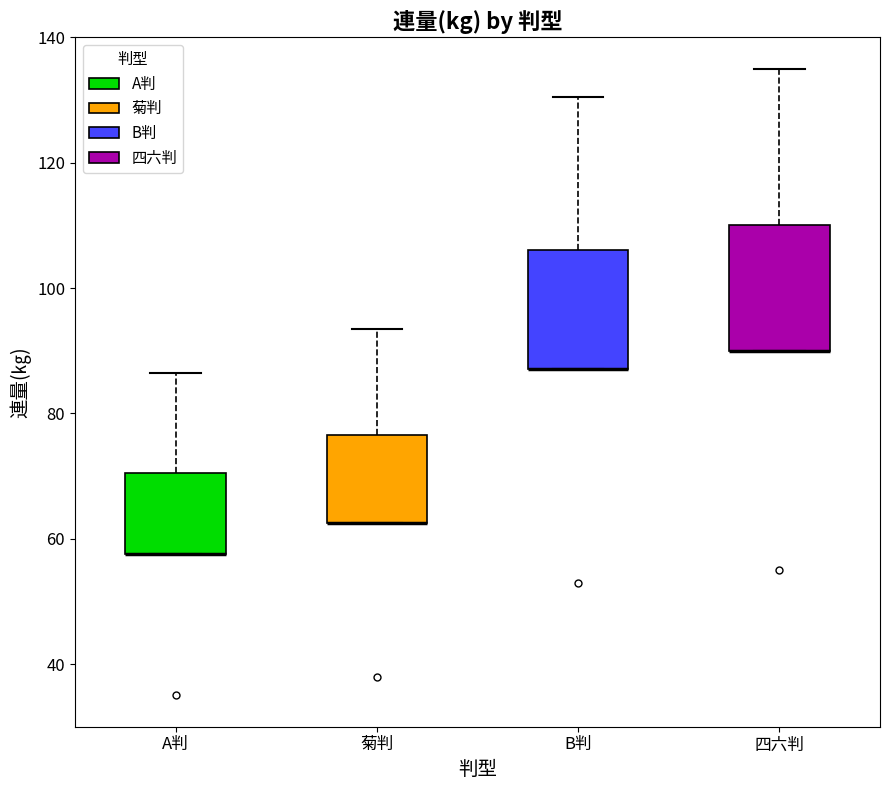

Where is the upper edge of the box for 菊判 on the y-axis? The values are not printed on the chart, so give them approximately, as read against the axis.

76